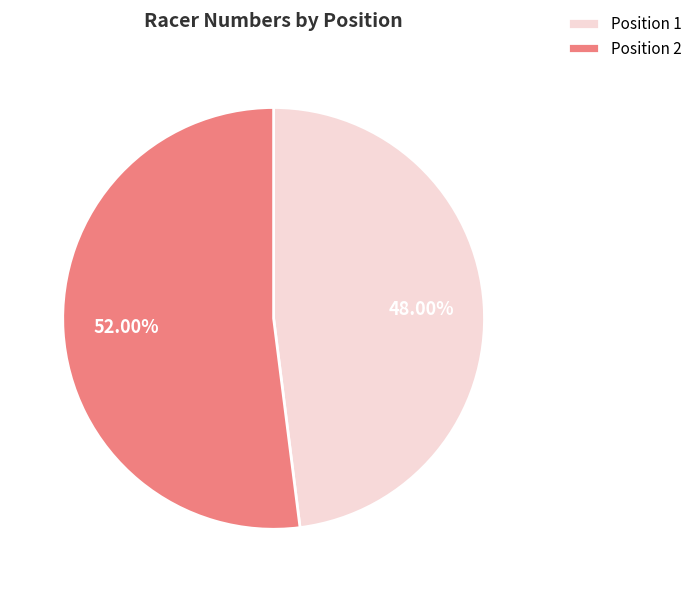

Rank the categories by value from highest to lowest.

Position 2, Position 1